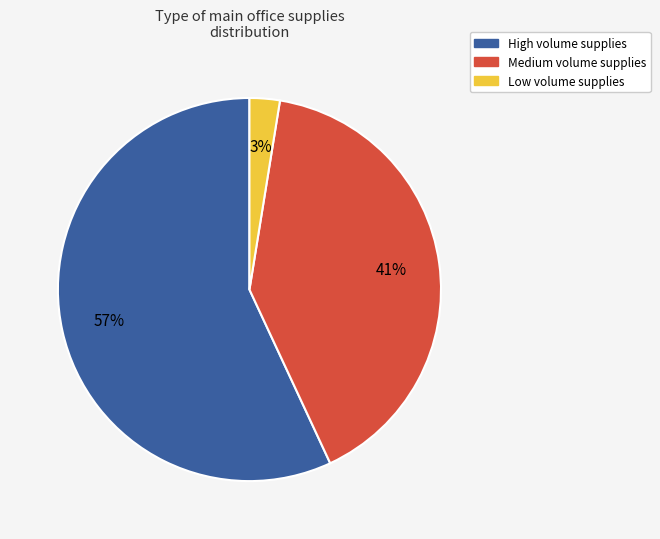

Is there a majority slice in this chart?

Yes